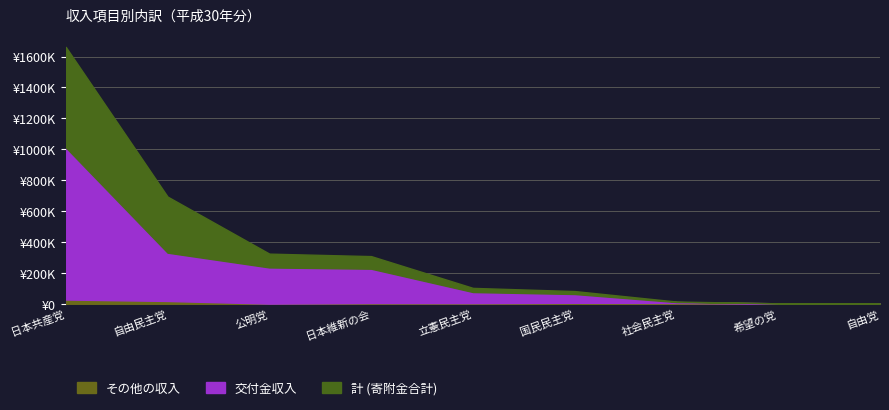

Which series has the widest spread of values?

交付金収入